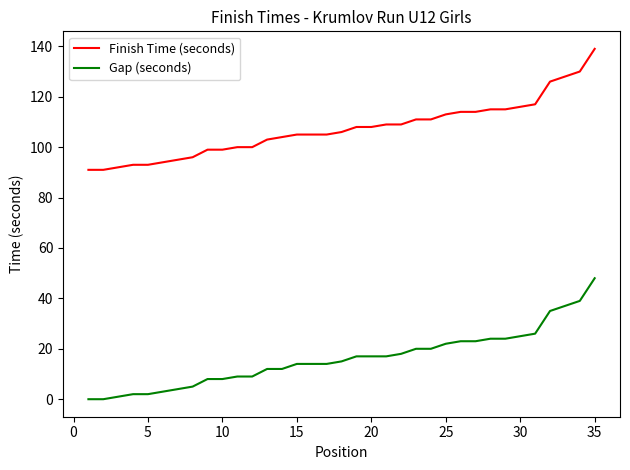

What is the maximum value shown in the chart?

139